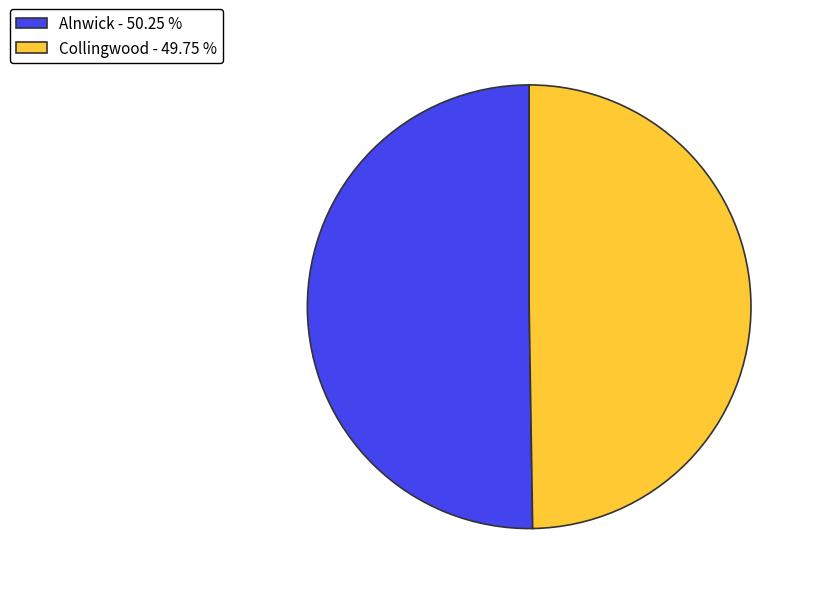

Does Alnwick - 50.25 % account for over 50% of the chart?

Yes